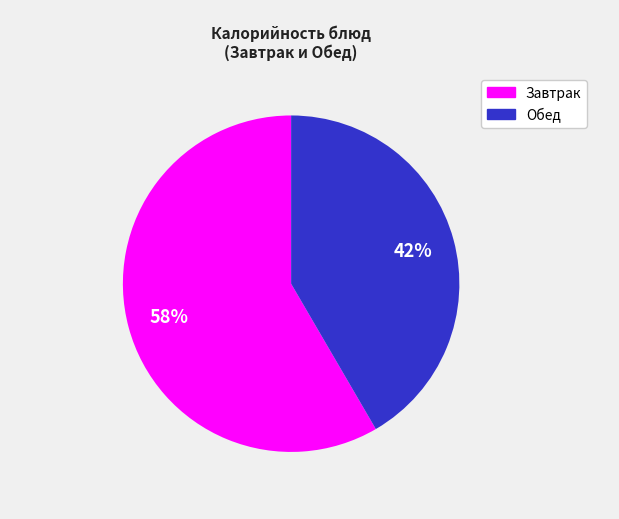

Count the number of slices in the pie.

2